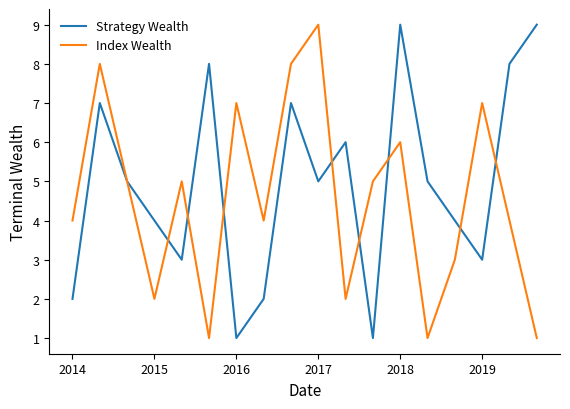

Which series has the largest total across all categories?

Strategy Wealth